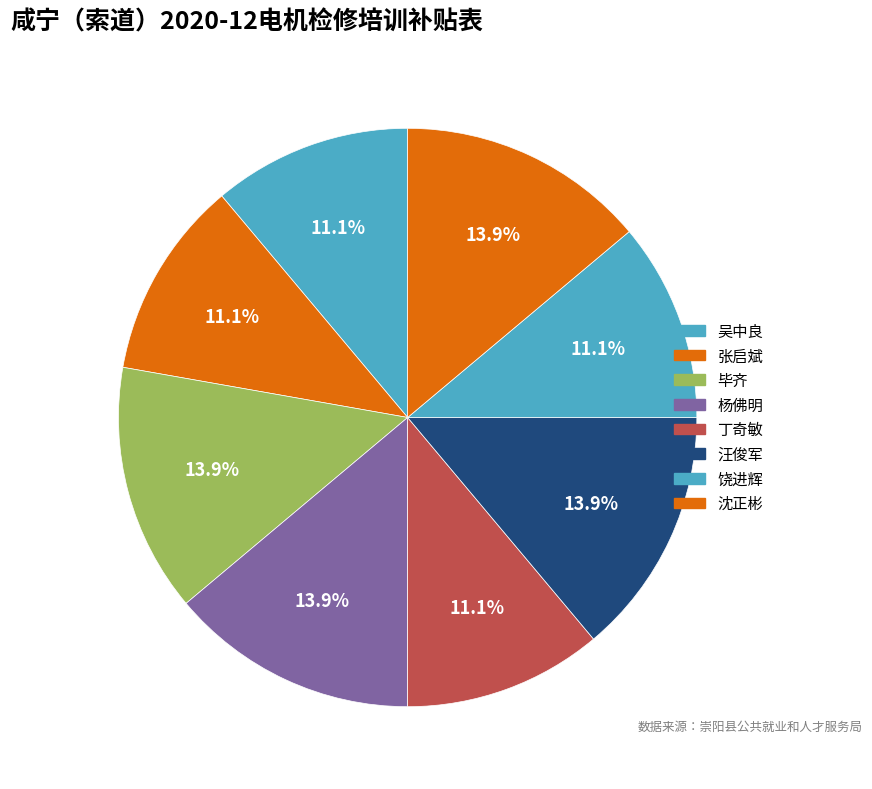

To the nearest percent, what portion does 杨佛明 represent?

14%